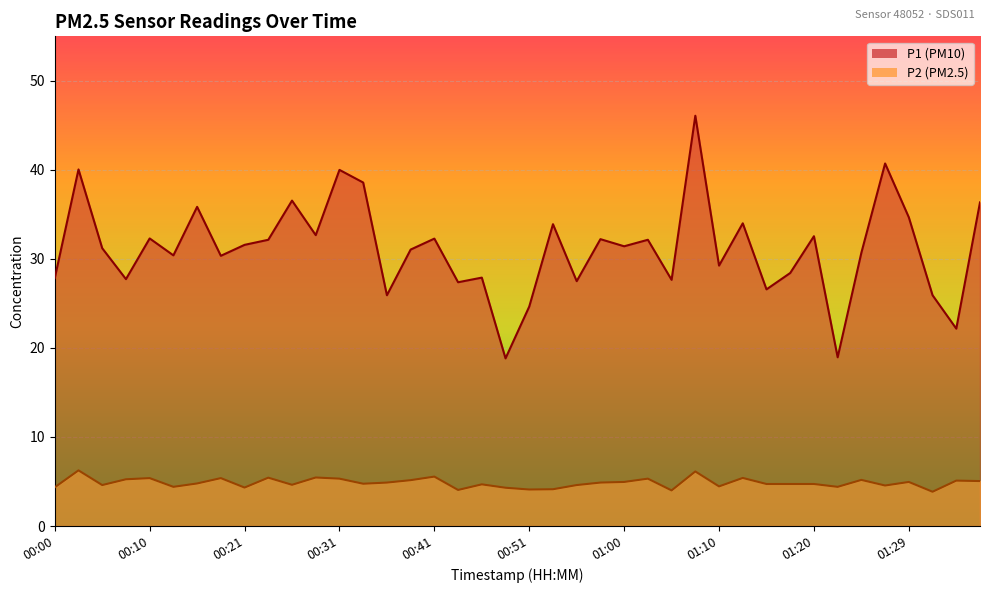

True or false: P1 has a value of 21.4 at 00:21.

False